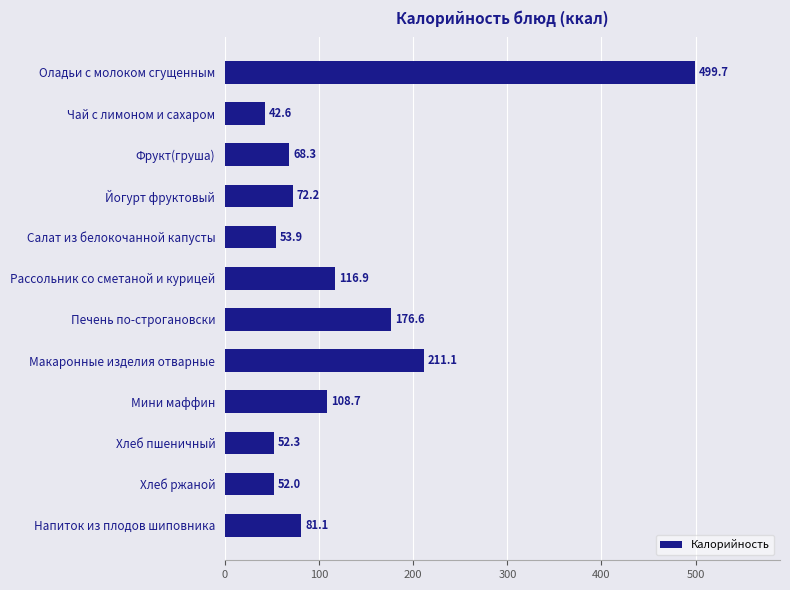

How many bars are there in total?

12